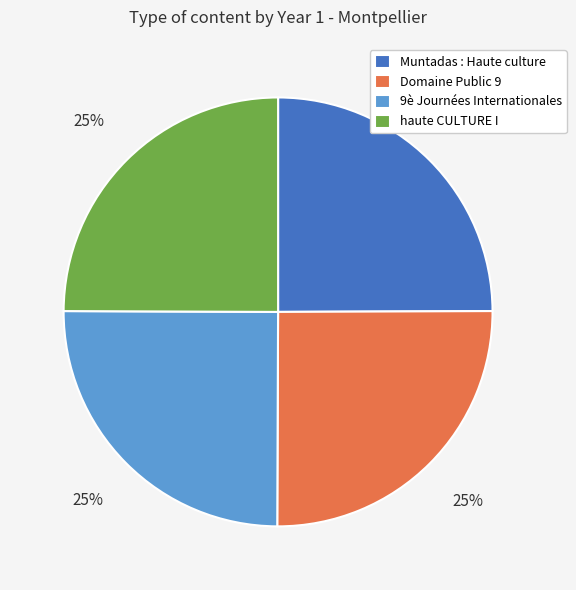

What is the ratio of the value at 9è Journées Internationales to the value at Domaine Public 9?

1.0